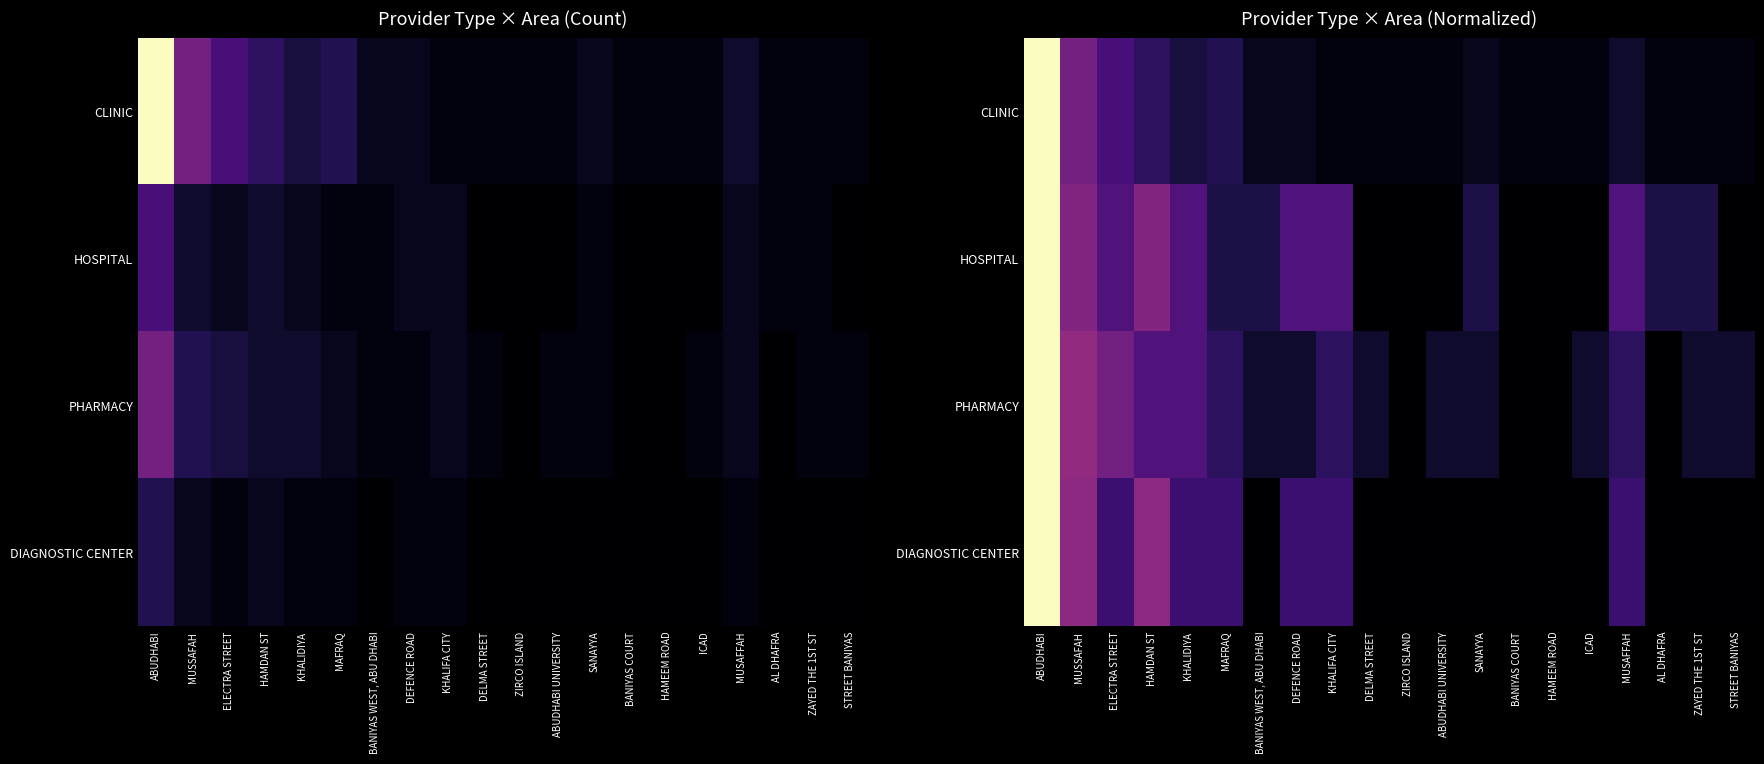

What is the difference between the maximum and minimum values in the HOSPITAL series?

1.0